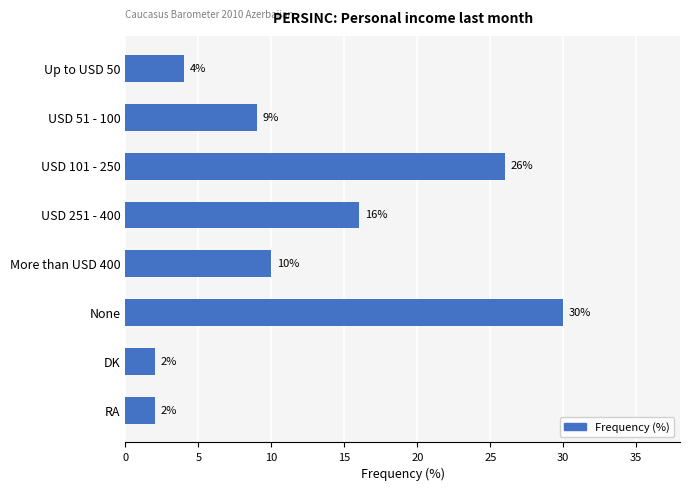

Reading top to bottom, transcribe all the data shown in this chart.

4	9	26	16	10	30	2	2